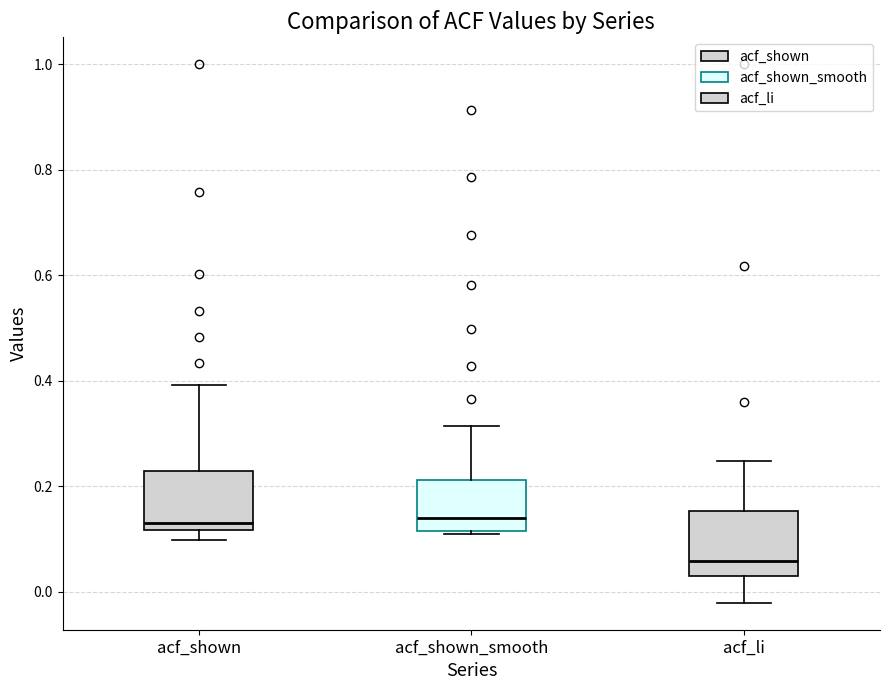

Reading left to right, transcribe this box plot: for each box, give where its median line is, the range the box spans, and where its two whiskers end, as read against the y-axis. The values are not printed on the chart, so give them approximately, as read against the axis.

acf_shown: median 0.14, box 0.12 to 0.22, whiskers 0.10 to 0.40
acf_shown_smooth: median 0.14, box 0.12 to 0.22, whiskers 0.10 to 0.32
acf_li: median 0.06, box 0.04 to 0.16, whiskers -0.02 to 0.24